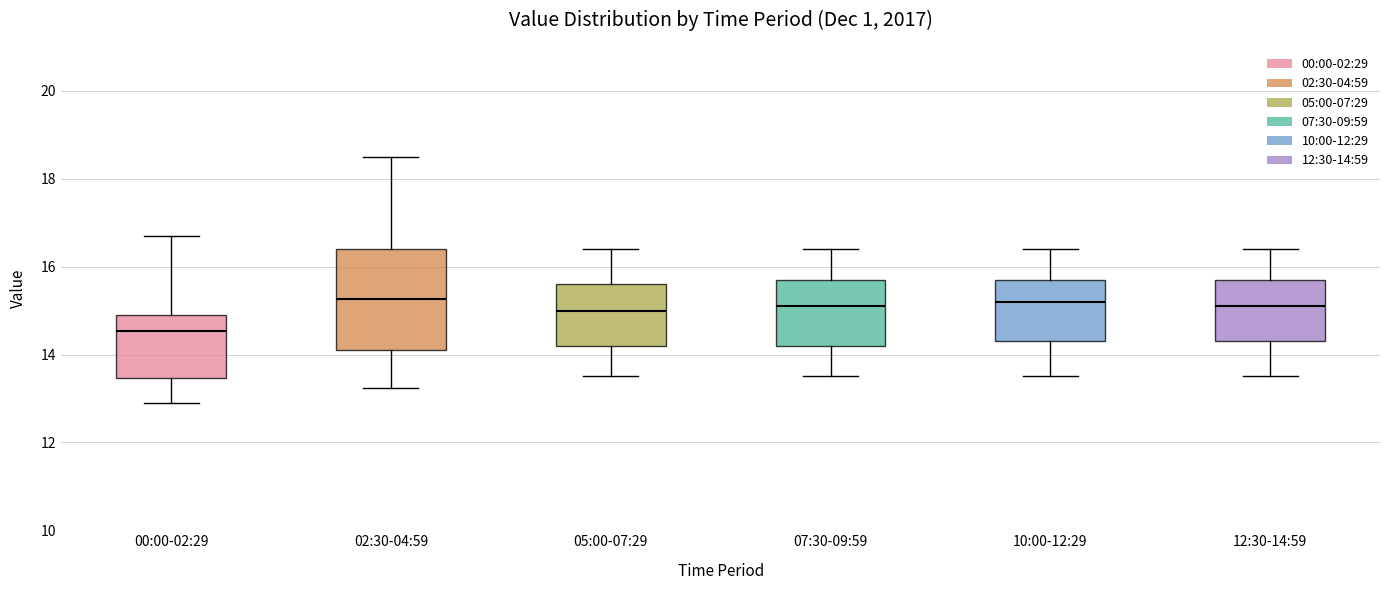

Reading left to right, transcribe this box plot: for each box, give where its median line is, the range the box spans, and where its two whiskers end, as read against the y-axis. The values are not printed on the chart, so give them approximately, as read against the axis.

00:00-02:29: median 14.6, box 13.4 to 15.0, whiskers 13.0 to 16.8
02:30-04:59: median 15.2, box 14.2 to 16.4, whiskers 13.2 to 18.6
05:00-07:29: median 15.0, box 14.2 to 15.6, whiskers 13.6 to 16.4
07:30-09:59: median 15.2, box 14.2 to 15.8, whiskers 13.6 to 16.4
10:00-12:29: median 15.2, box 14.4 to 15.8, whiskers 13.6 to 16.4
12:30-14:59: median 15.2, box 14.4 to 15.8, whiskers 13.6 to 16.4